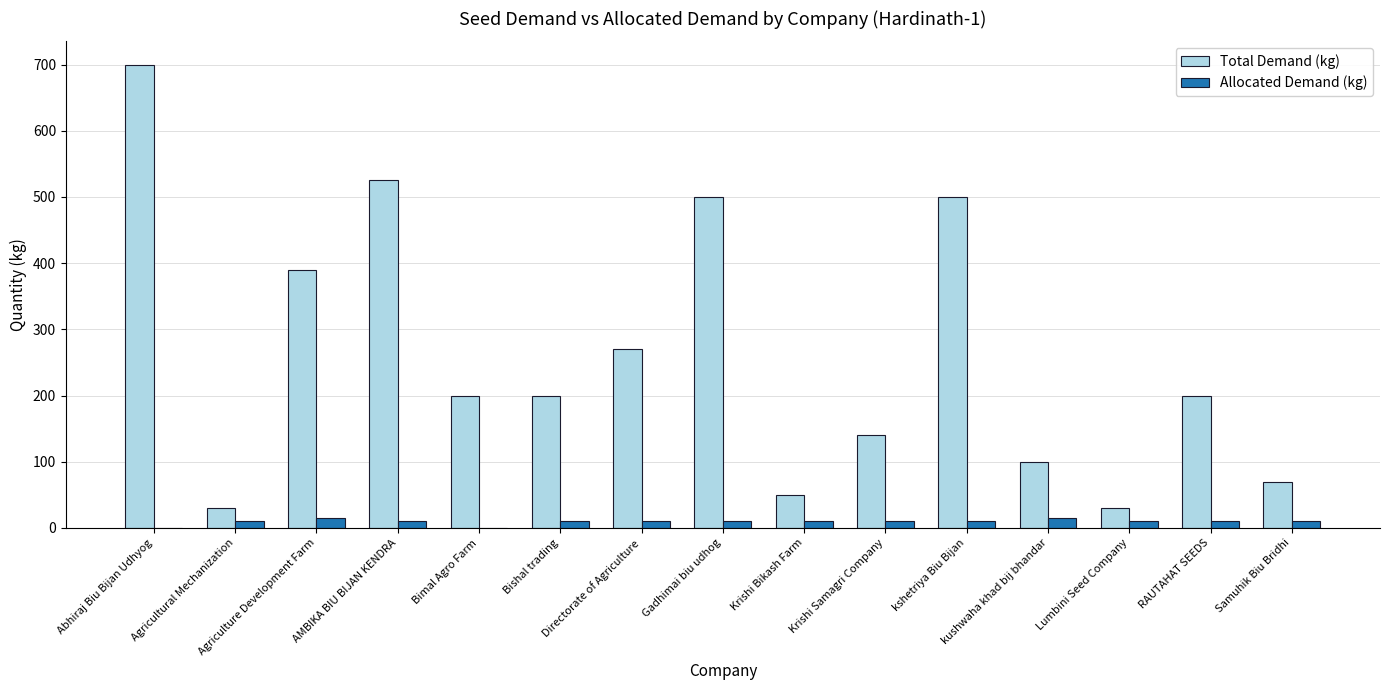

Does the chart contain stacked bars?

No